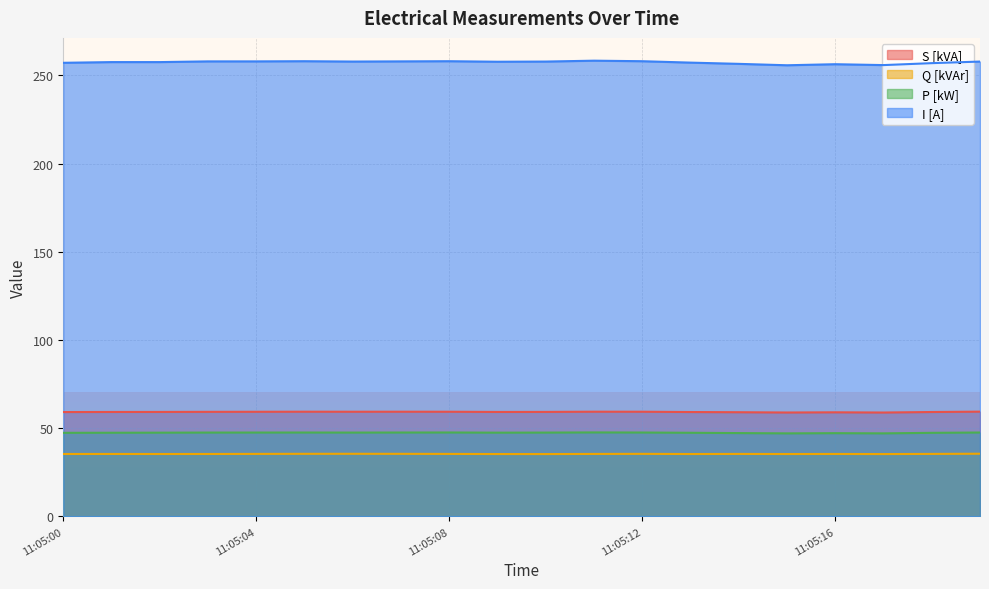

Rank the series by their maximum value, from highest to lowest.

I [A], S [kVA], P [kW], Q [kVAr]